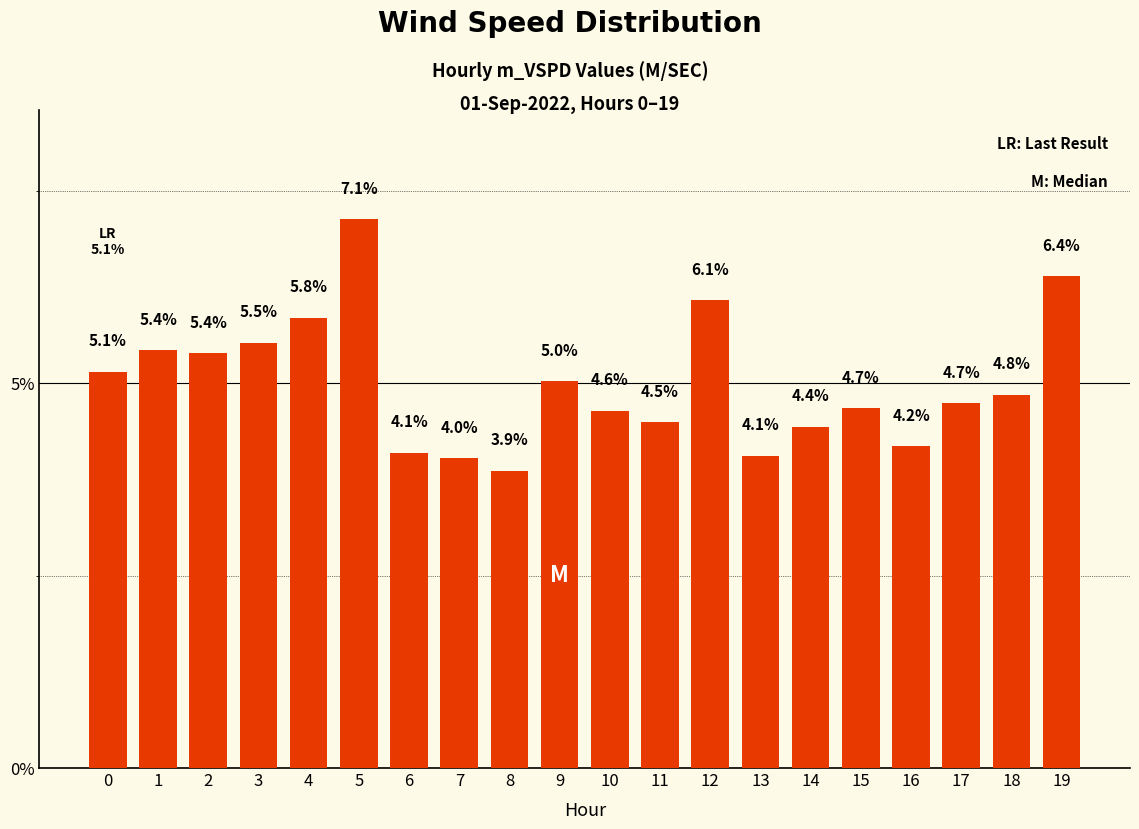

True or false: the data shows 5.4 at 2.

True